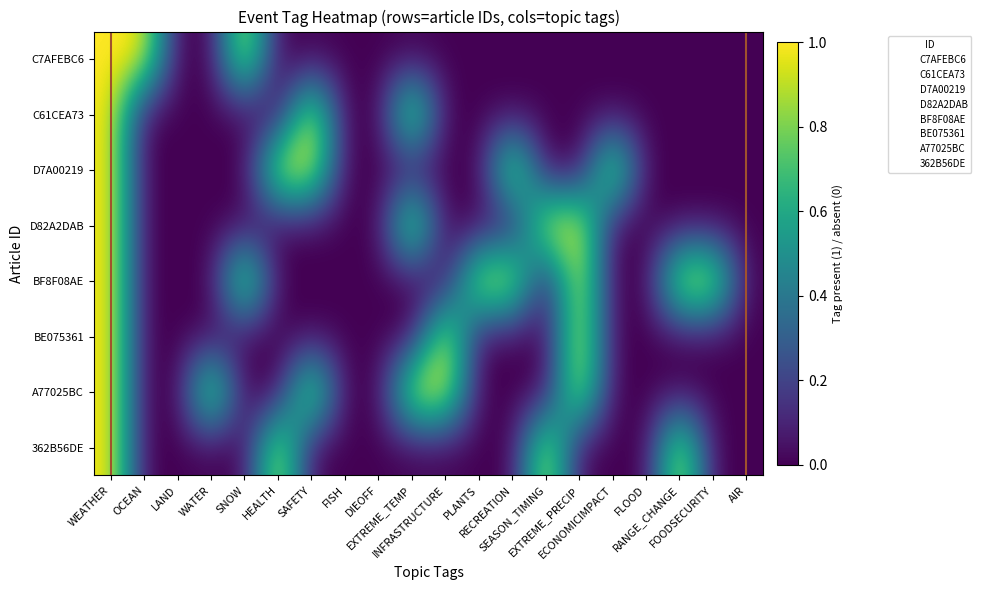

Which label corresponds to the smallest value in the chart?

LAND